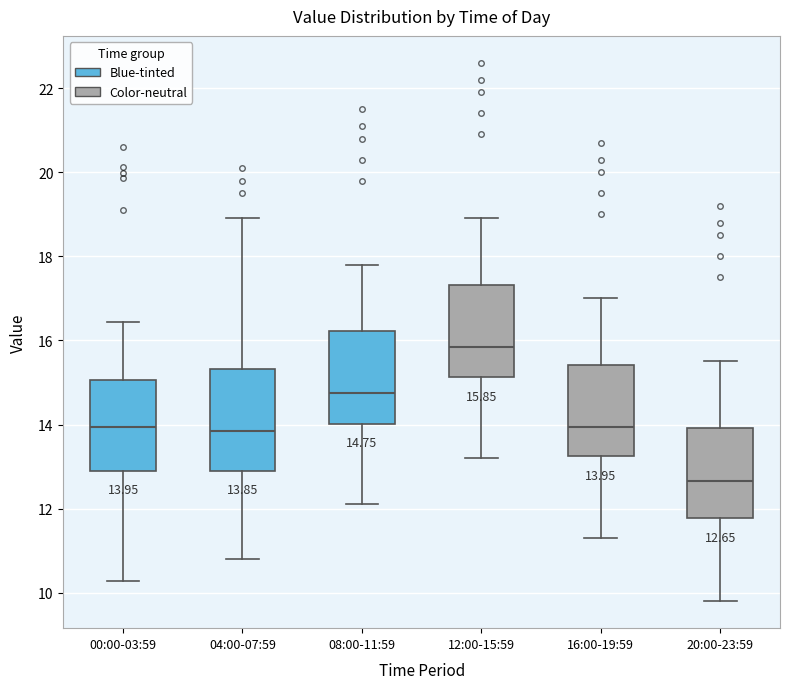

Which box is the tallest, from its lower edge to its upper edge?

04:00-07:59